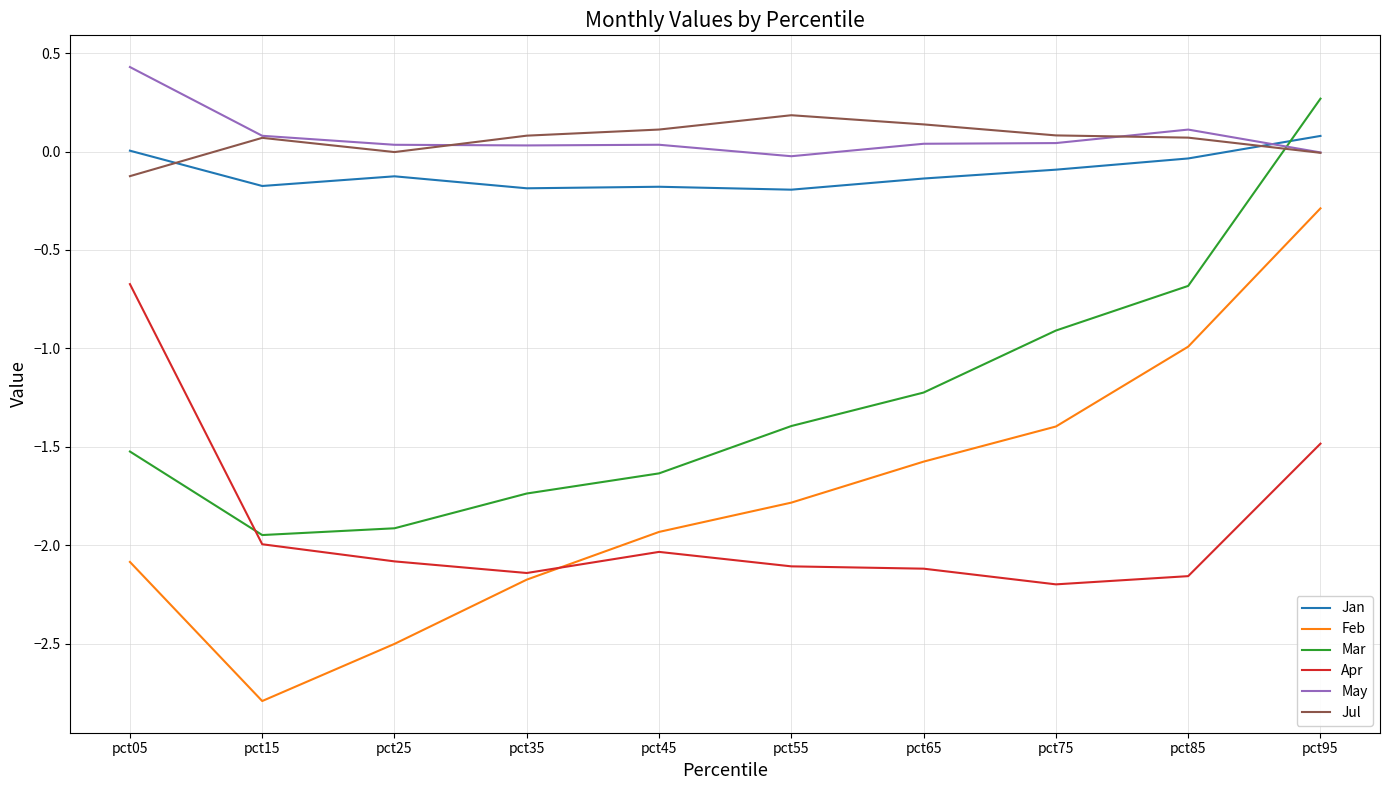

What is the sum of the Feb values at pct15 and pct55?

-4.6